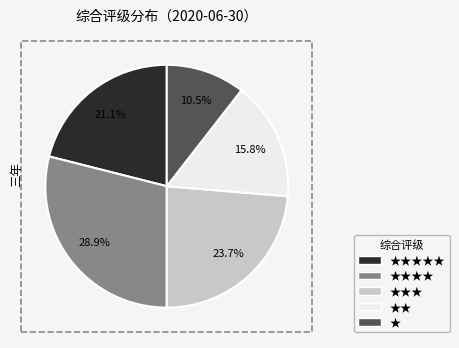

Is there a majority slice in this chart?

No